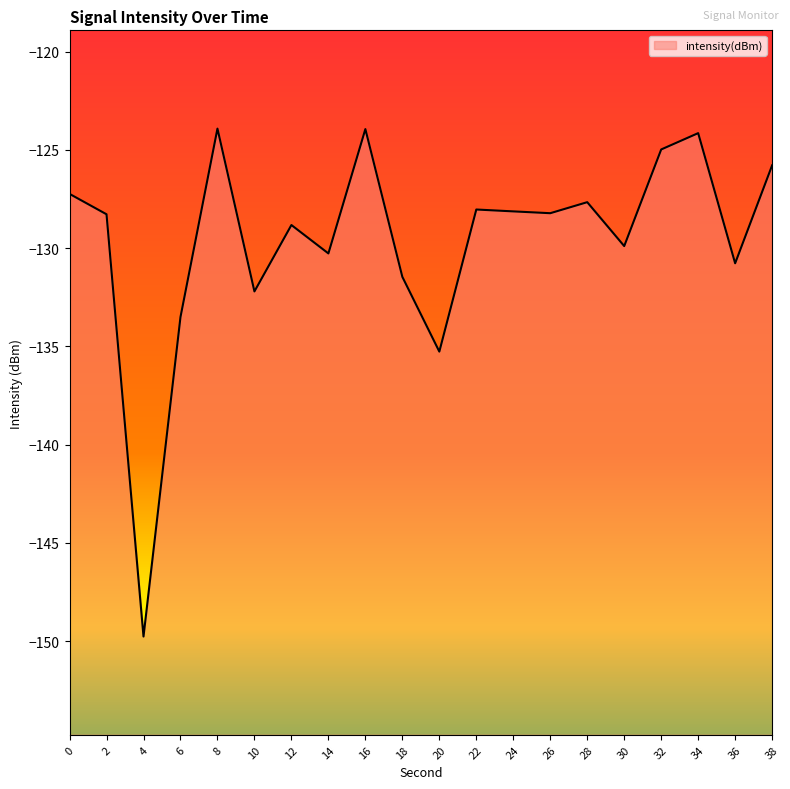

Does the chart have visible grid lines?

No